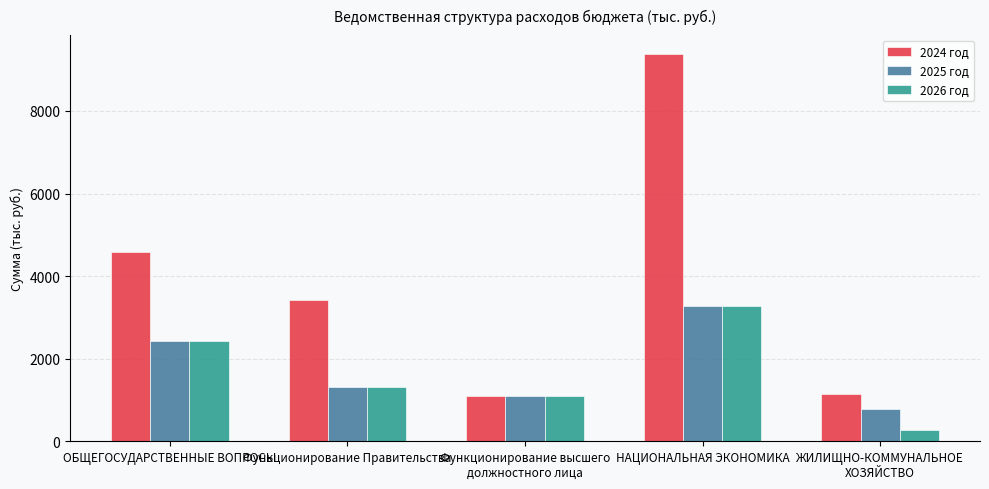

The 2025 год series shows 1925.1 at Функционирование Правительства. True or false?

False